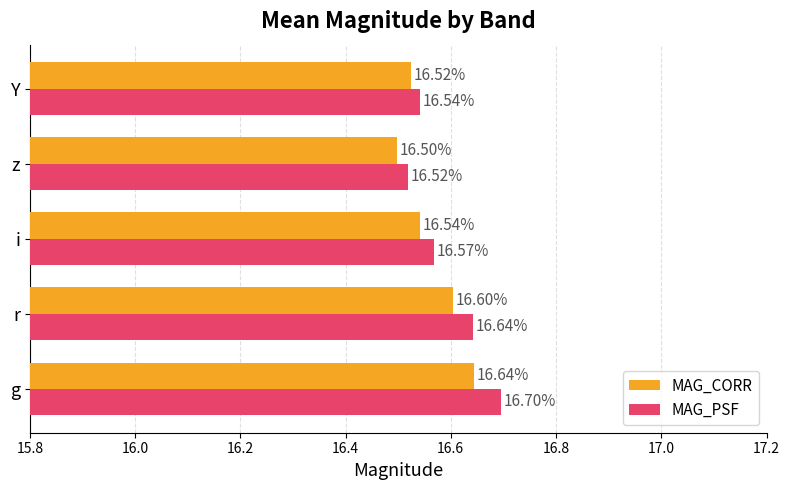

What is the minimum value shown in the chart?

16.5